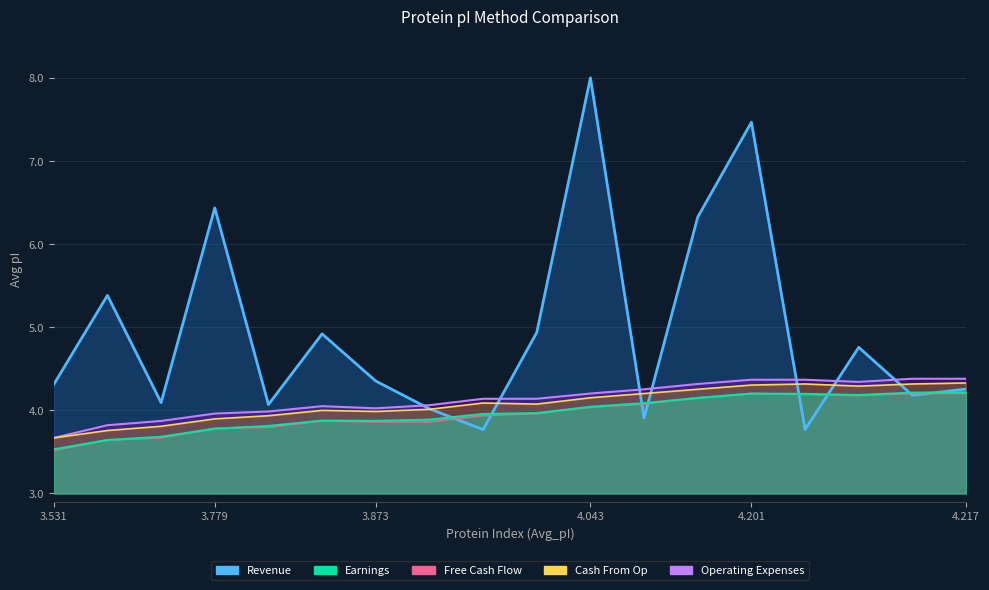

The value of Revenue at 3.957 is 6.5. True or false?

False